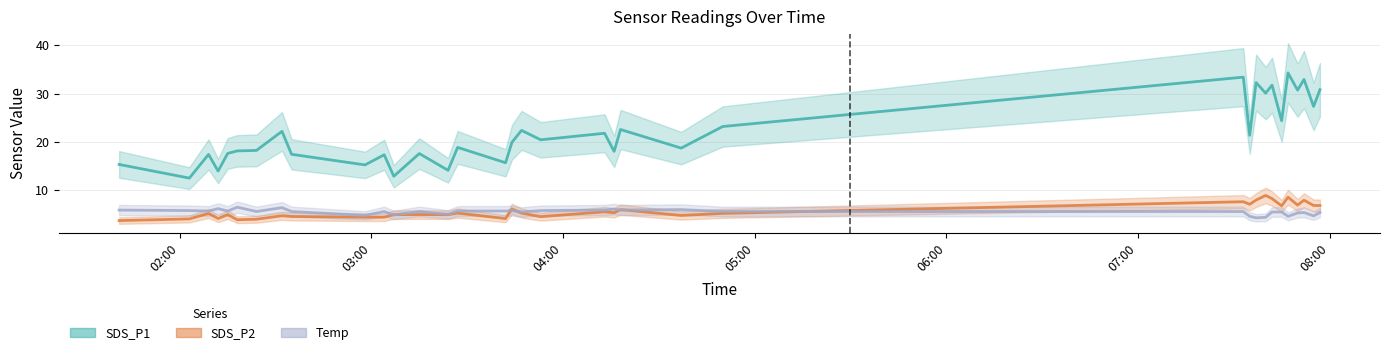

Does the chart have visible grid lines?

Yes